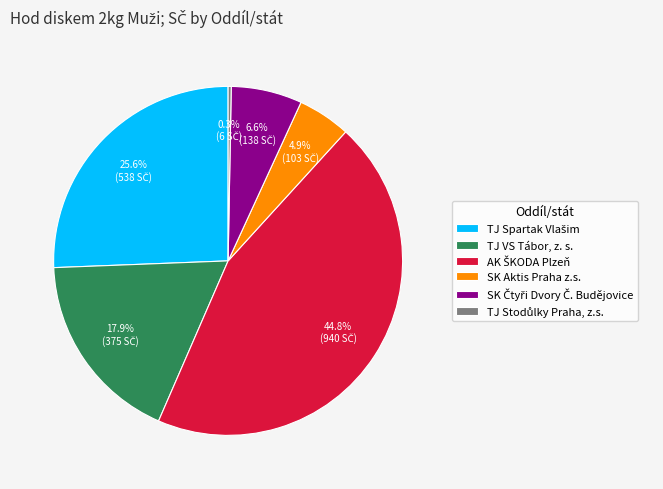

Count the number of slices in the pie.

6